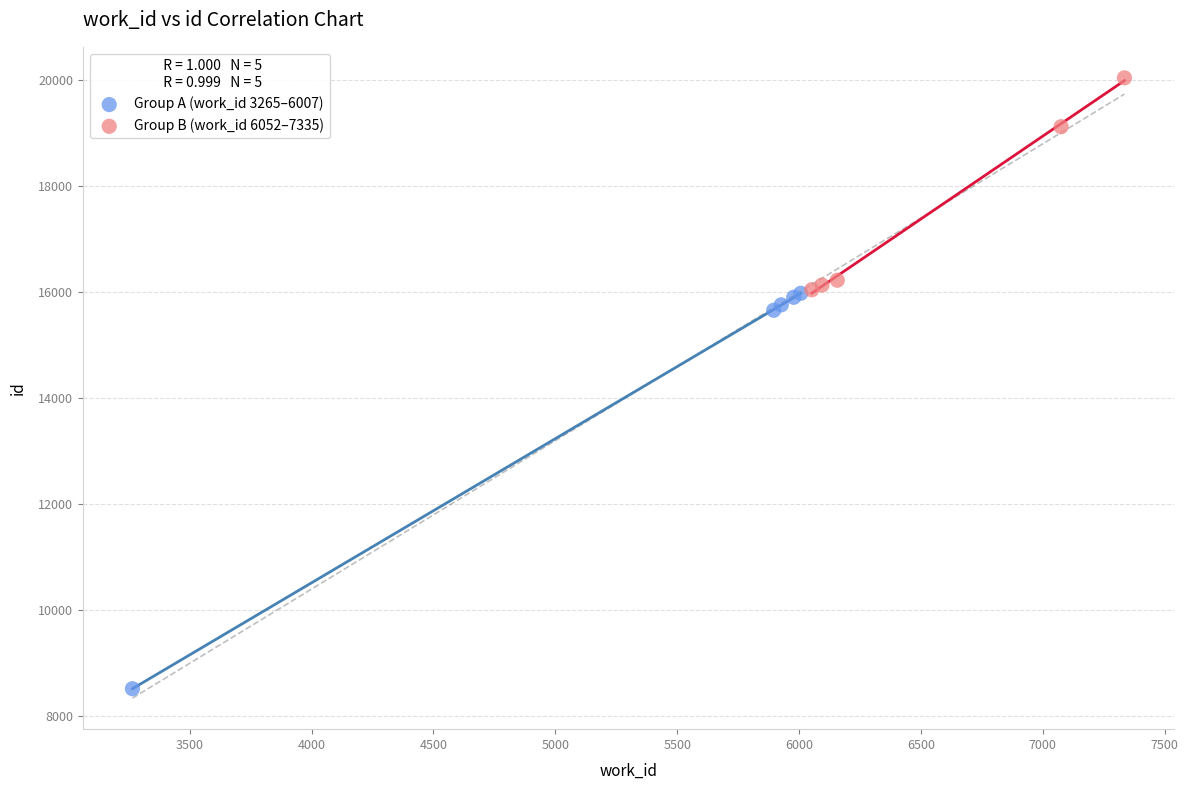

Which series contains the lowest Y value?

Group A (work_id 3265–6007)